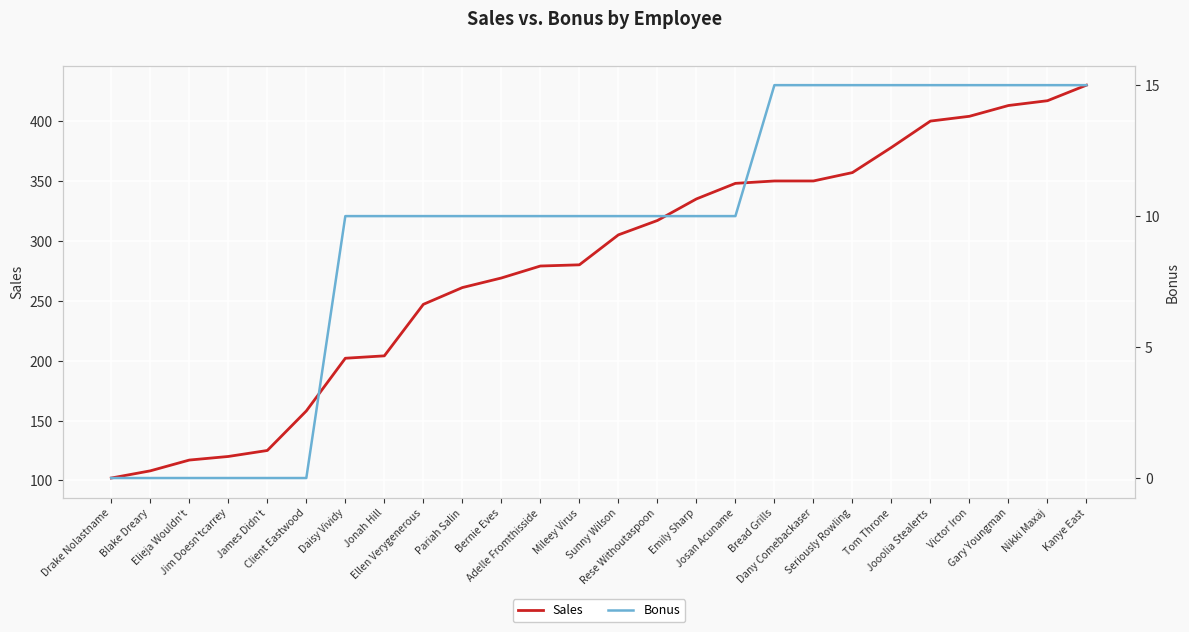

What is the lowest value of the Sales series?

102